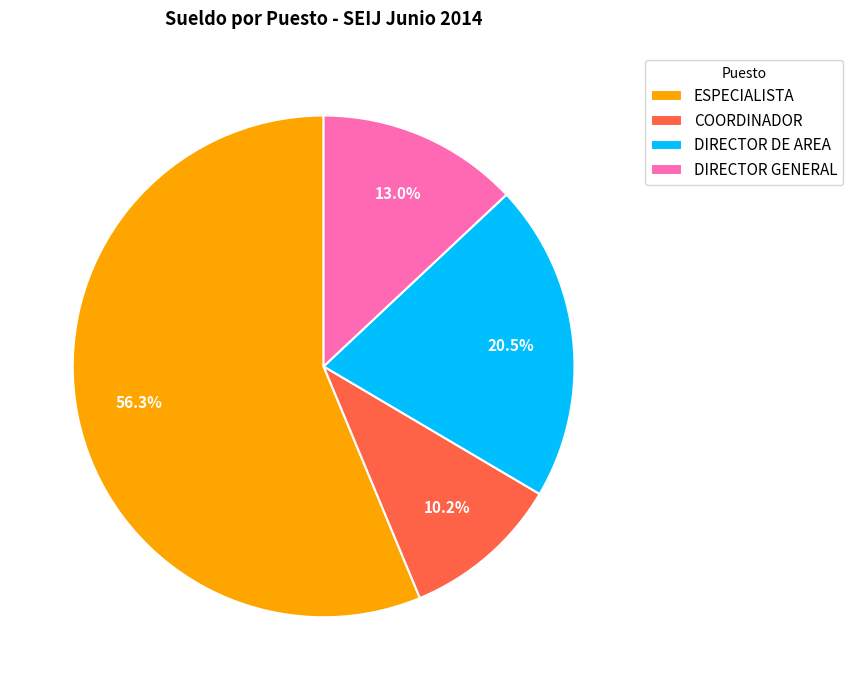

To the nearest percent, what is the average slice percentage?

25%